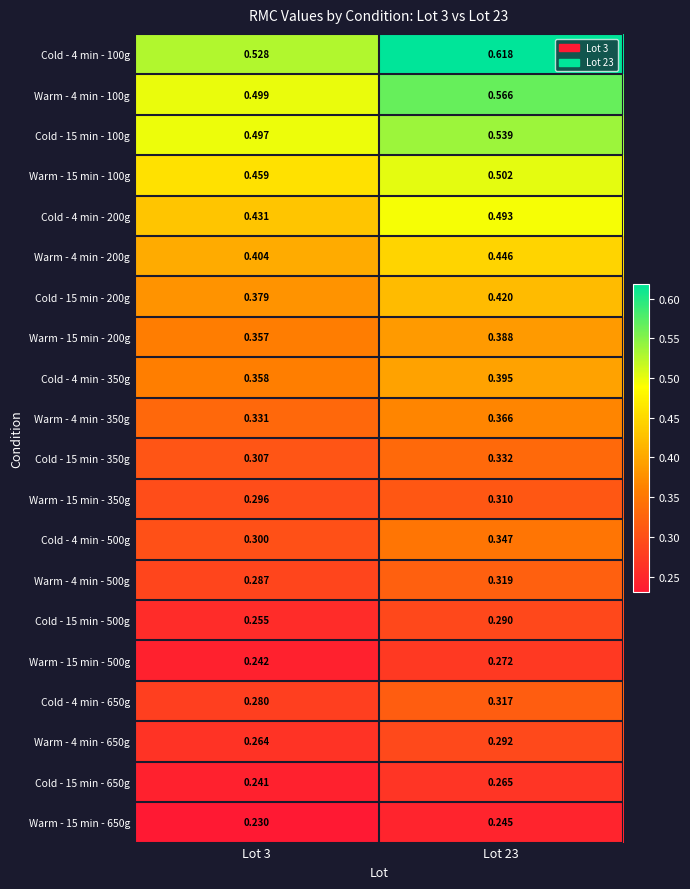

Is the value of Cold - 4 min - 650g at Lot 23 greater than the value of Cold - 15 min - 100g at Lot 23?

No